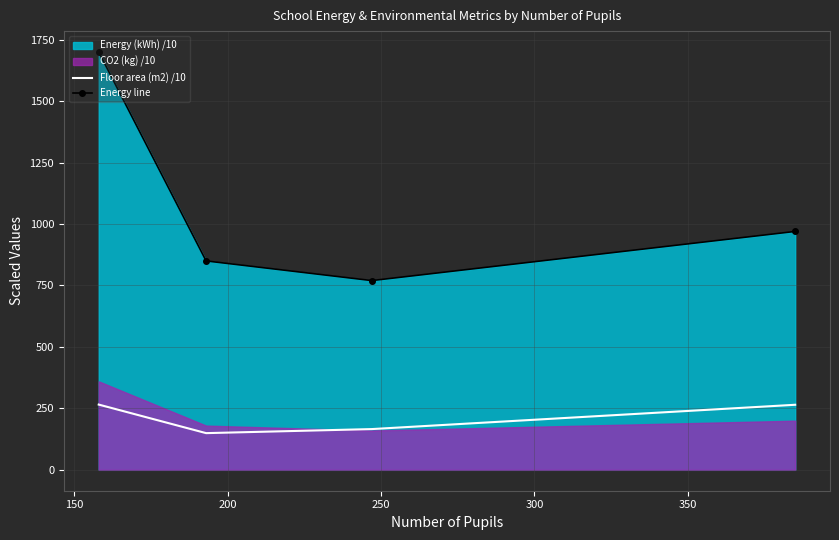

True or false: Floor area (m2) /10 and Energy line intersect in this chart.

False